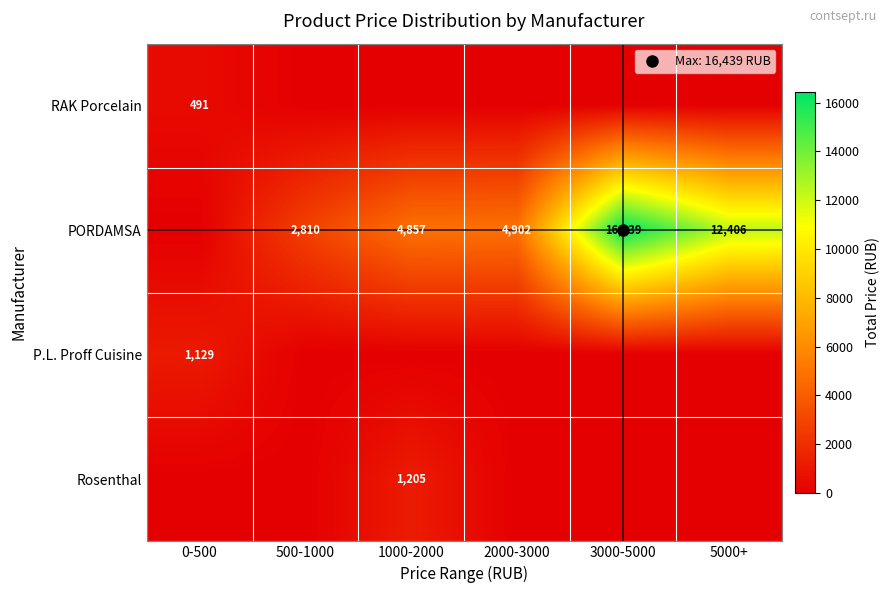

Is it true that P.L. Proff Cuisine equals 411 at 5000+?

False